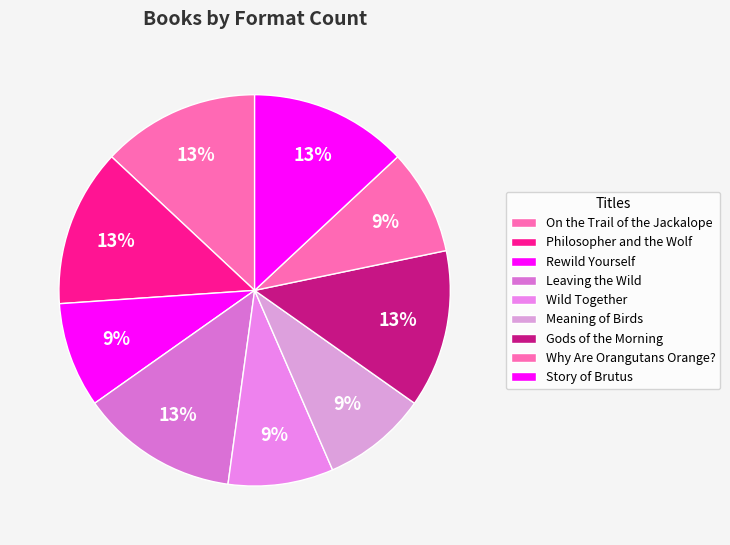

Is the sum of Wild Together and On the Trail of the Jackalope greater than half?

No